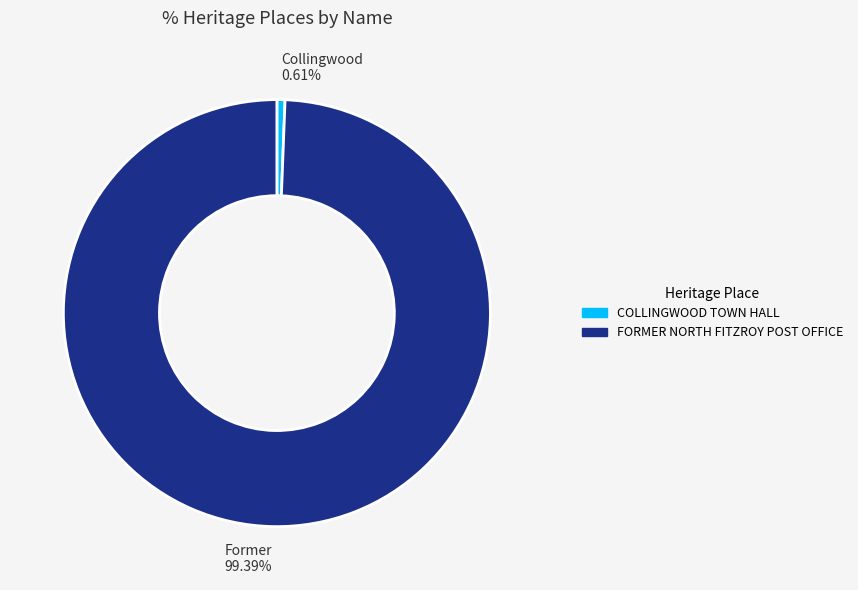

The FORMER NORTH FITZROY POST OFFICE slice represents 99% of the pie. True or false?

True